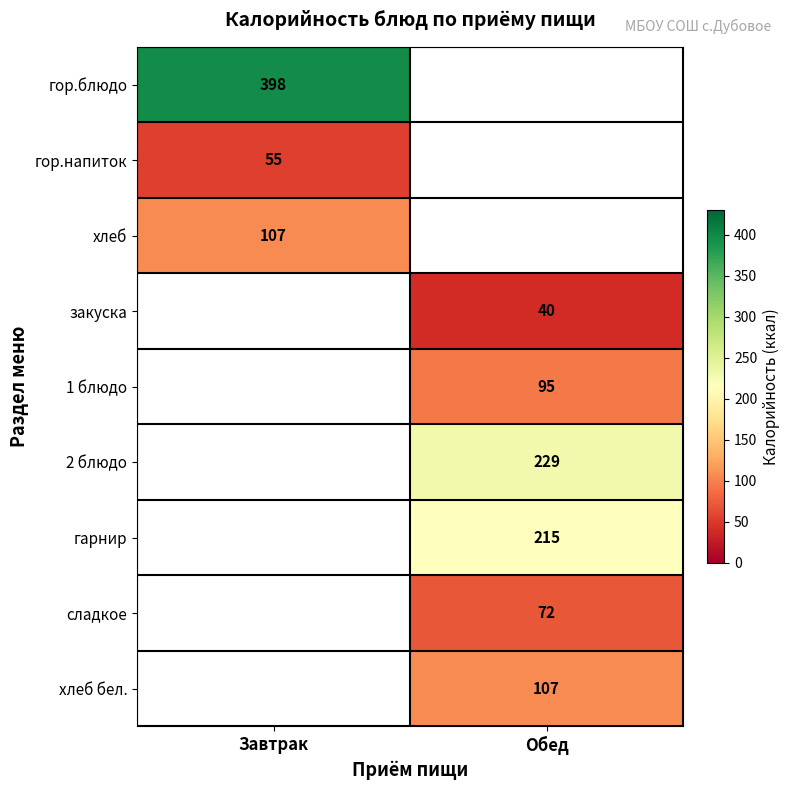

How many distinct data groups are displayed?

9